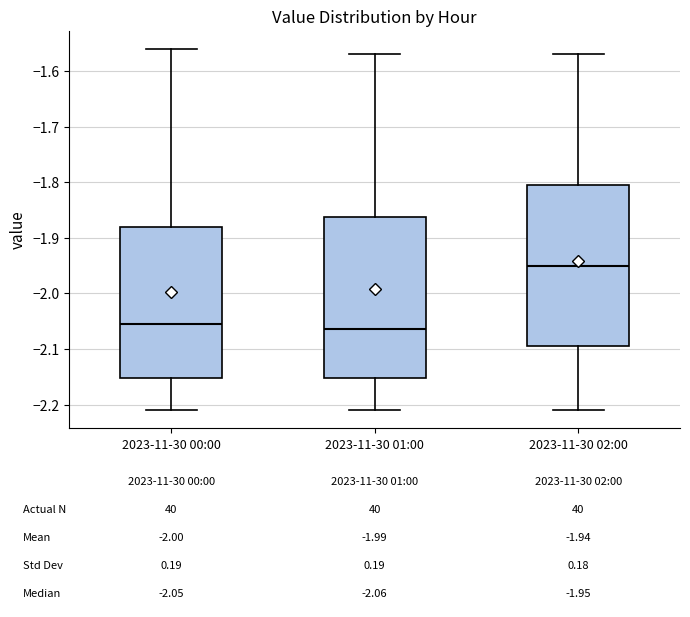

Which box's median line is the lowest?

2023-11-30 01:00